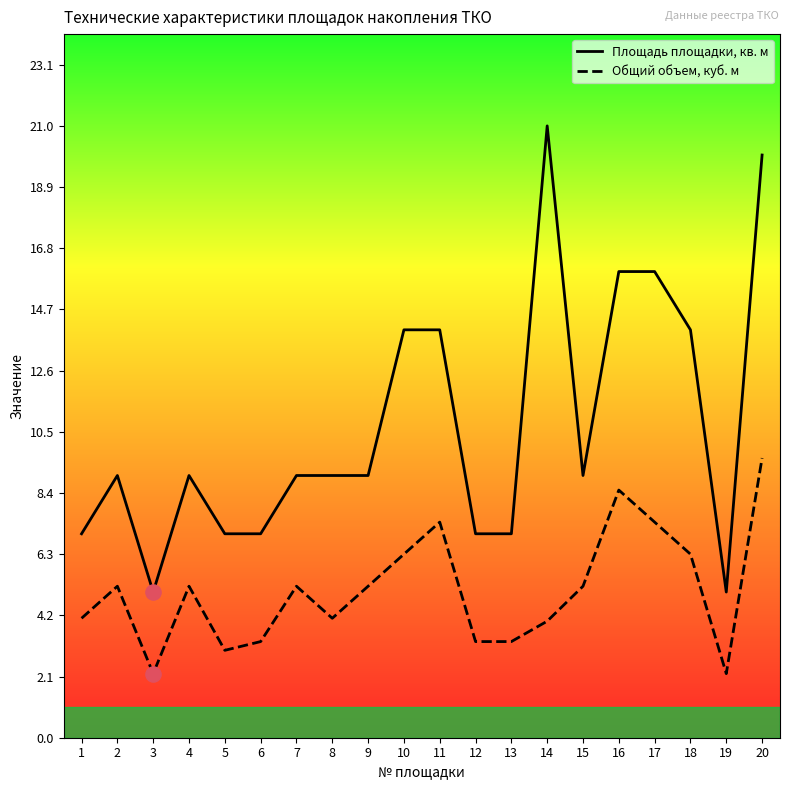

Is the value of Площадь площадки, кв. м at 7 greater than the value of Общий объем, куб. м at 1?

Yes